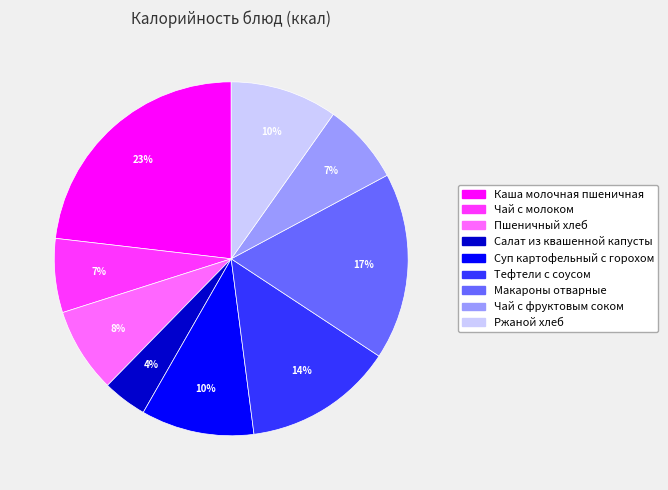

To the nearest percent, what percentage of the pie is Салат из квашенной капусты?

4%